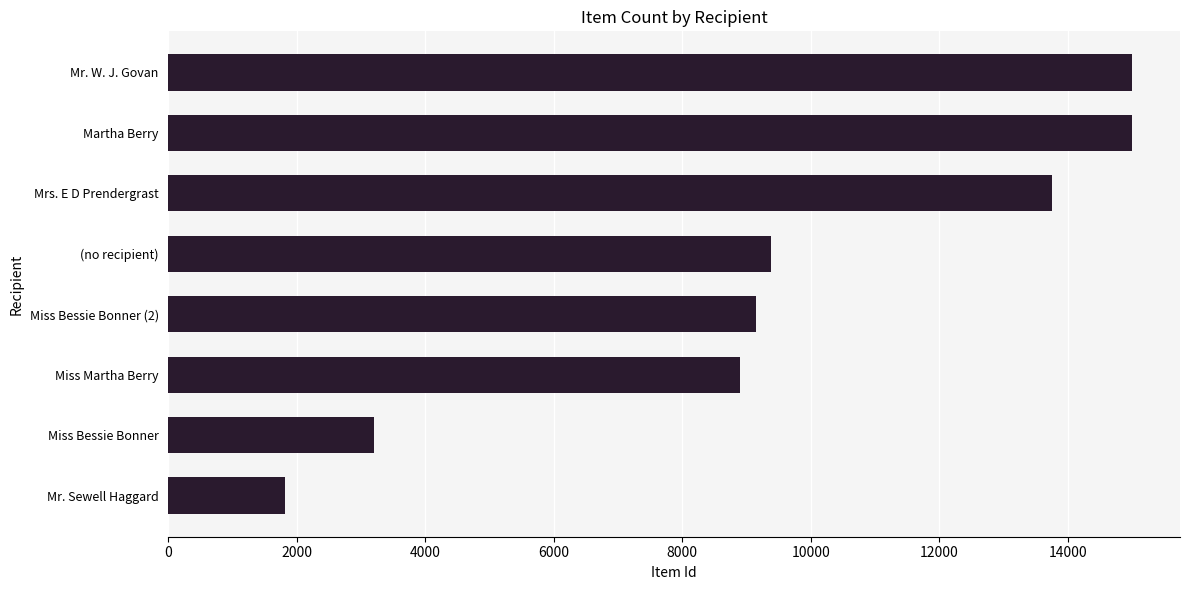

Read the value at Martha Berry, to the nearest 10.

15000